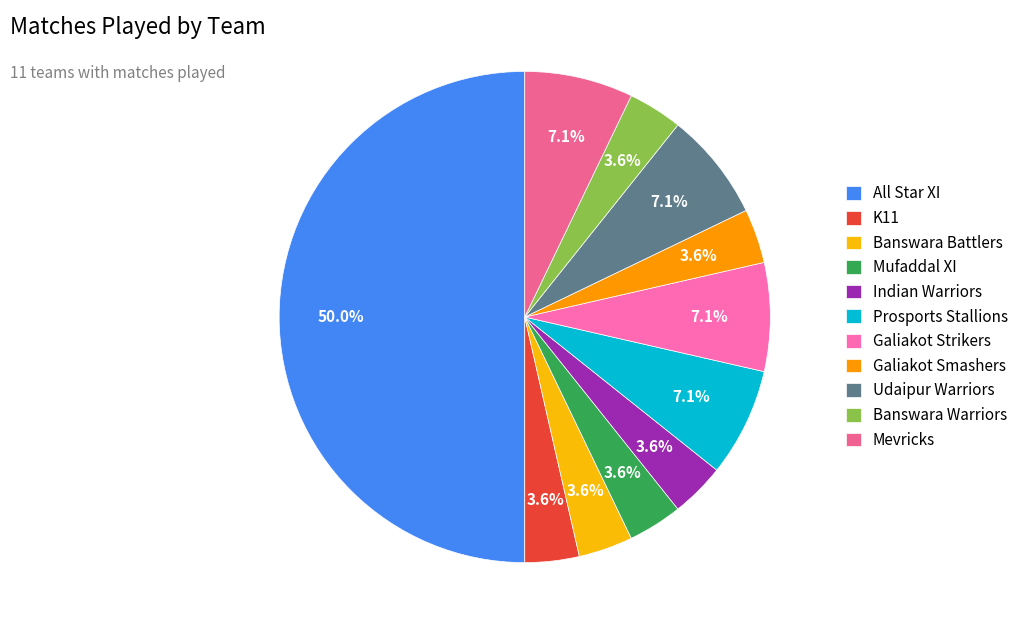

To the nearest percent, what is the difference between the largest and smallest slice percentages?

46%